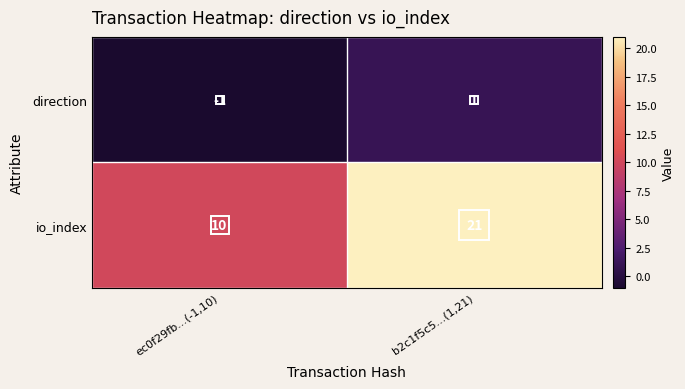

What is the sum of all io_index values?

31